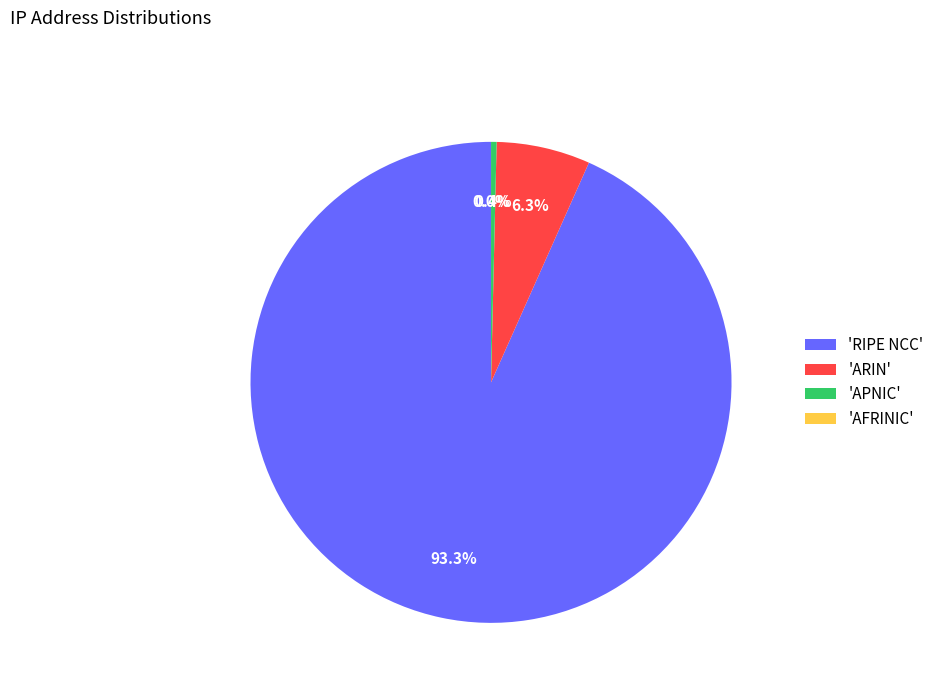

What percentage do 'RIPE NCC' and 'APNIC' together represent?

93.7%